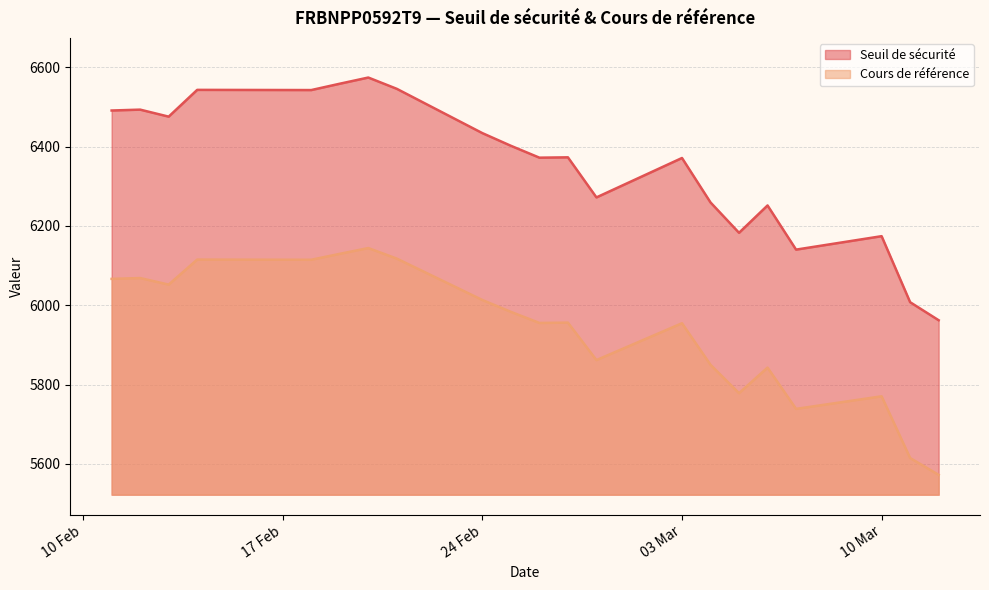

Reading right to left, transcribe all the data shown in this chart.

Seuil de sécurité: 5962.1	6007.6	6174.1	6140.2	6251.6	6182.6	6259.2	6371.3	6271.9	6373.0	6372.1	6402.1	6434.0	6545.7	6574.2	6558.7	6542.7	6543.1	6475.6	6493.3	6491.1
Cours de référence: 5572.1	5614.6	5770.2	5738.5	5842.6	5778.1	5849.7	5954.5	5861.6	5956.1	5955.2	5983.3	6013.1	6117.5	6144.1	6129.6	6114.6	6115.1	6052.0	6068.5	6066.4